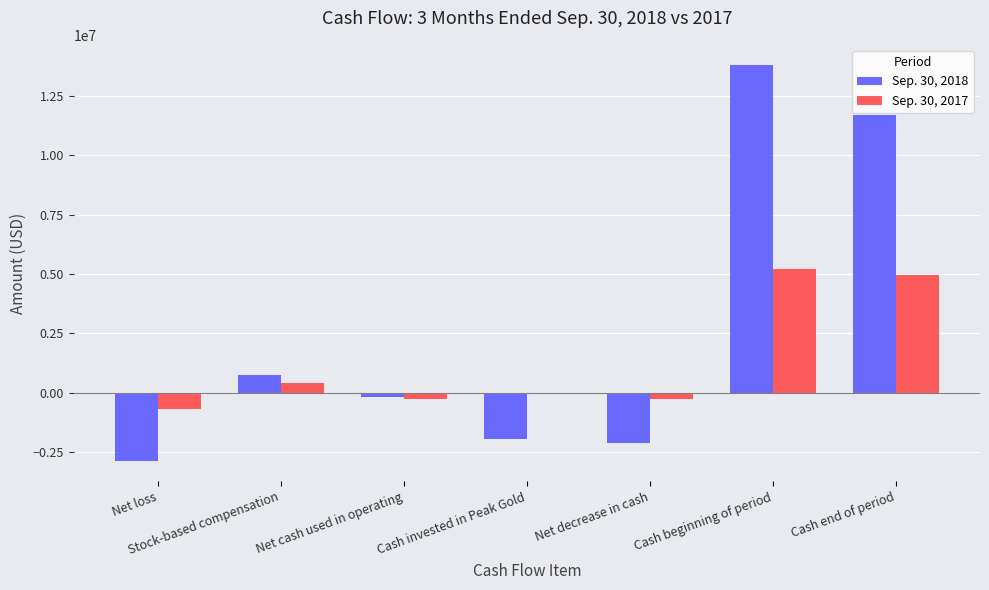

What are all the series names shown in the legend?

Sep. 30, 2018, Sep. 30, 2017